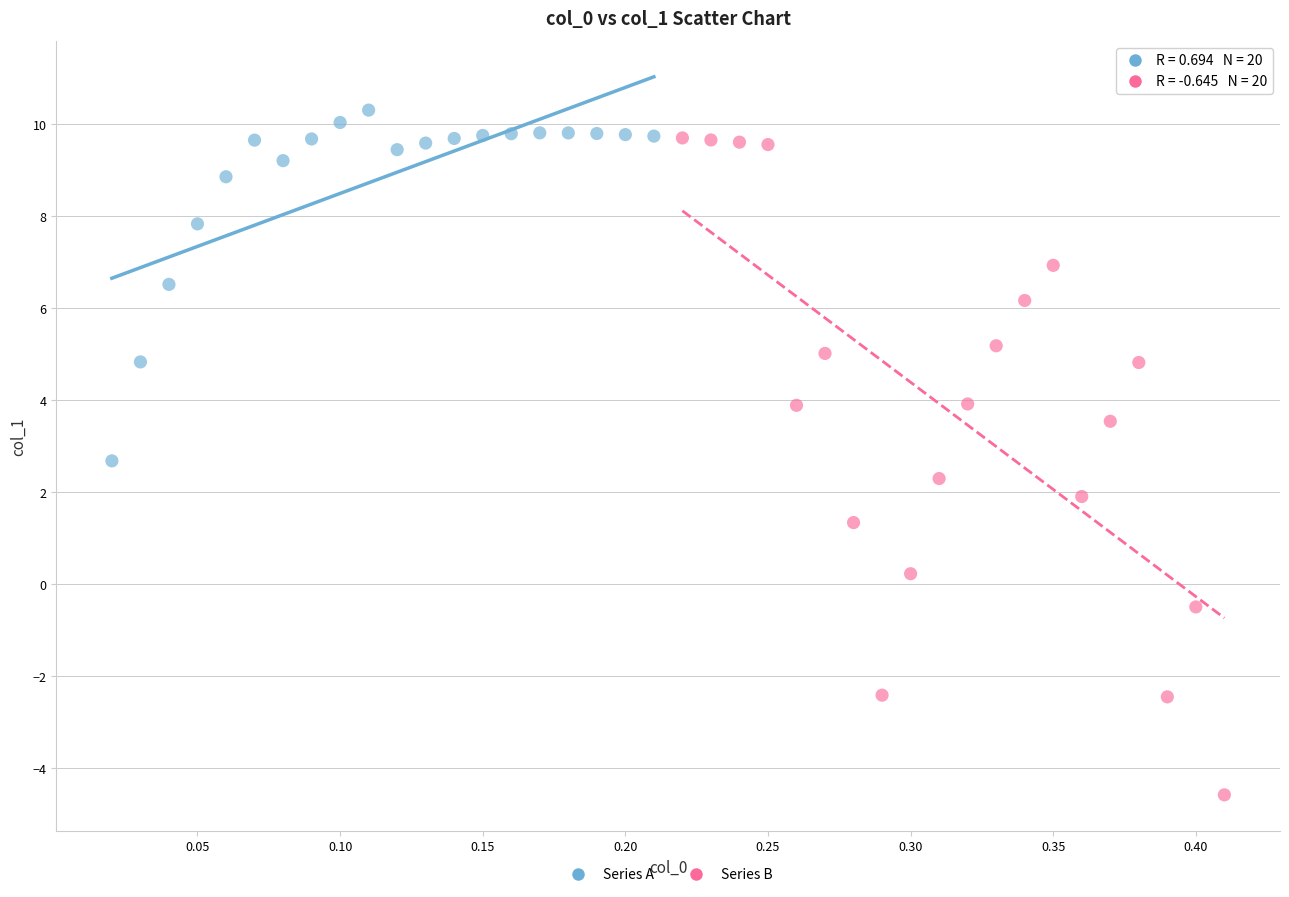

Which series has the largest Y range (max minus min)?

Series B